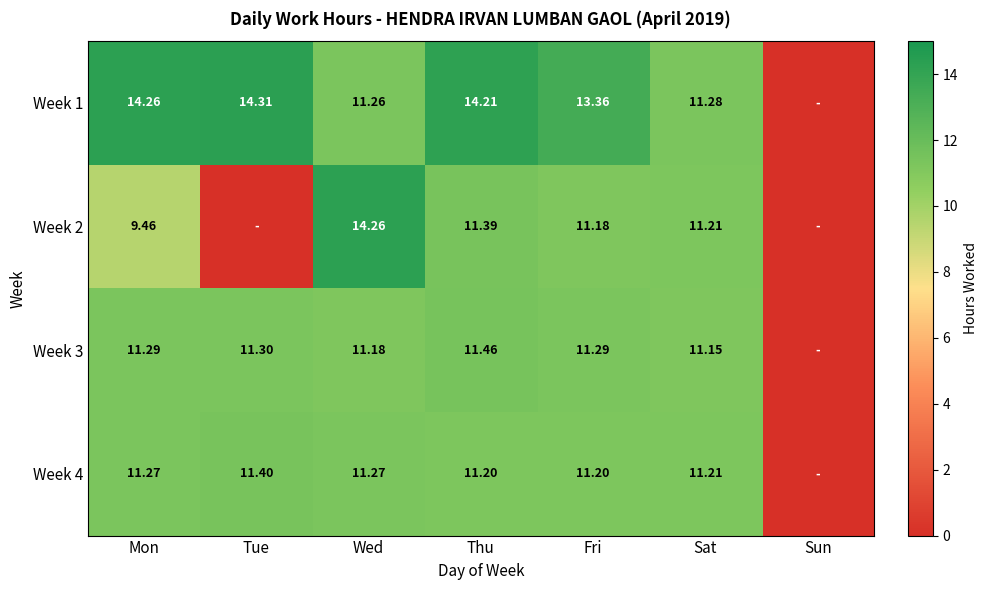

True or false: Week 3 has a value of 11.2 at Sat.

True